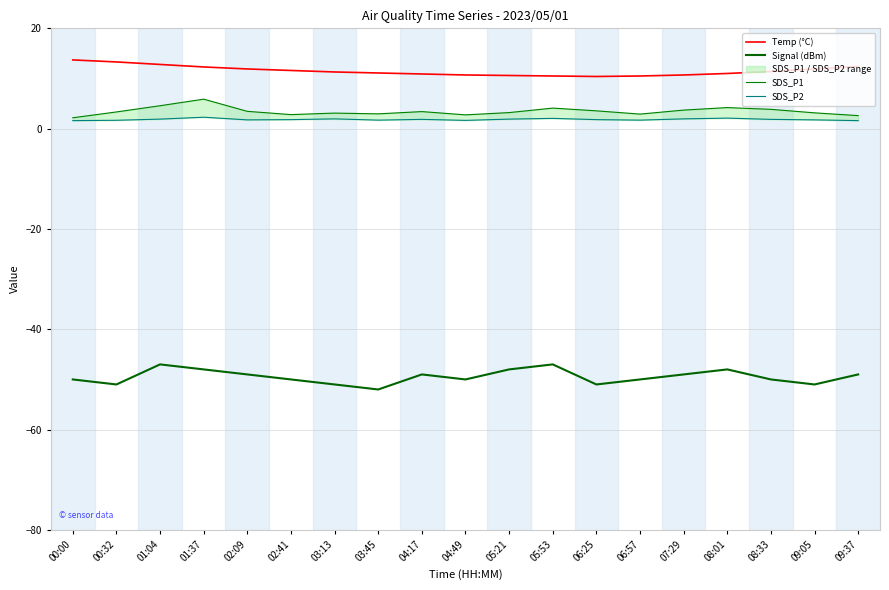

What are all the series names shown in the legend?

Temp (°C), Signal (dBm), SDS_P1, SDS_P2